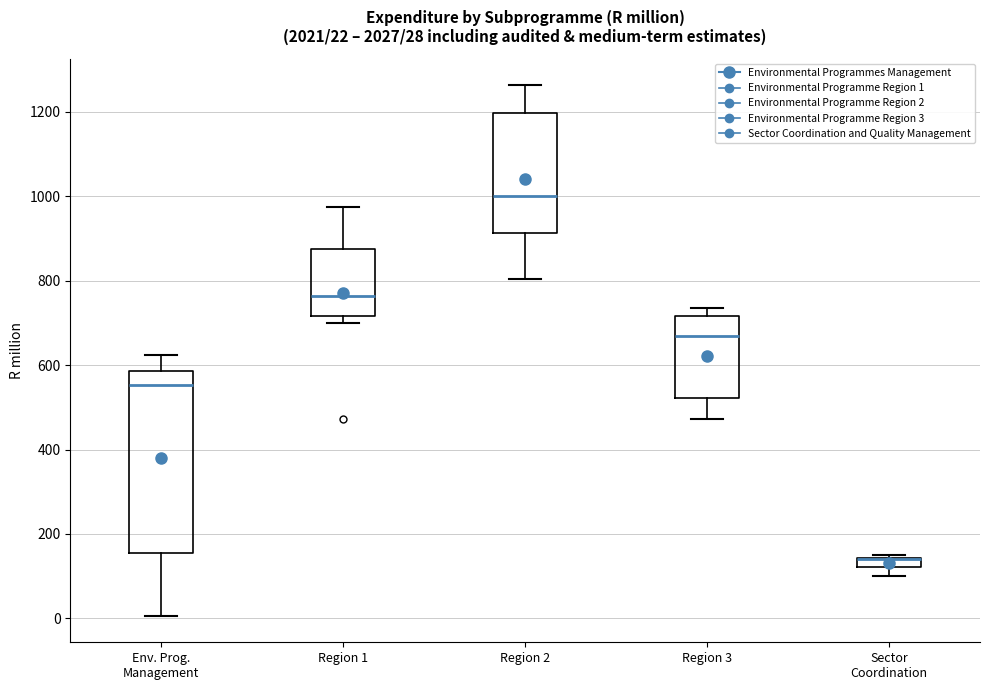

Comparing the boxes themselves (not the whiskers), which one is the tallest?

Env. Prog. Management